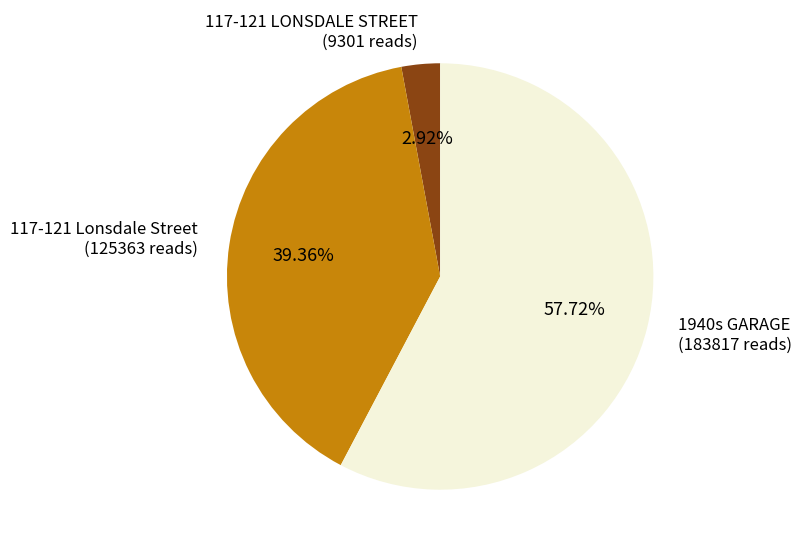

Combined, what portion of the pie is 117-121 Lonsdale Street and 1940s GARAGE?

97.1%